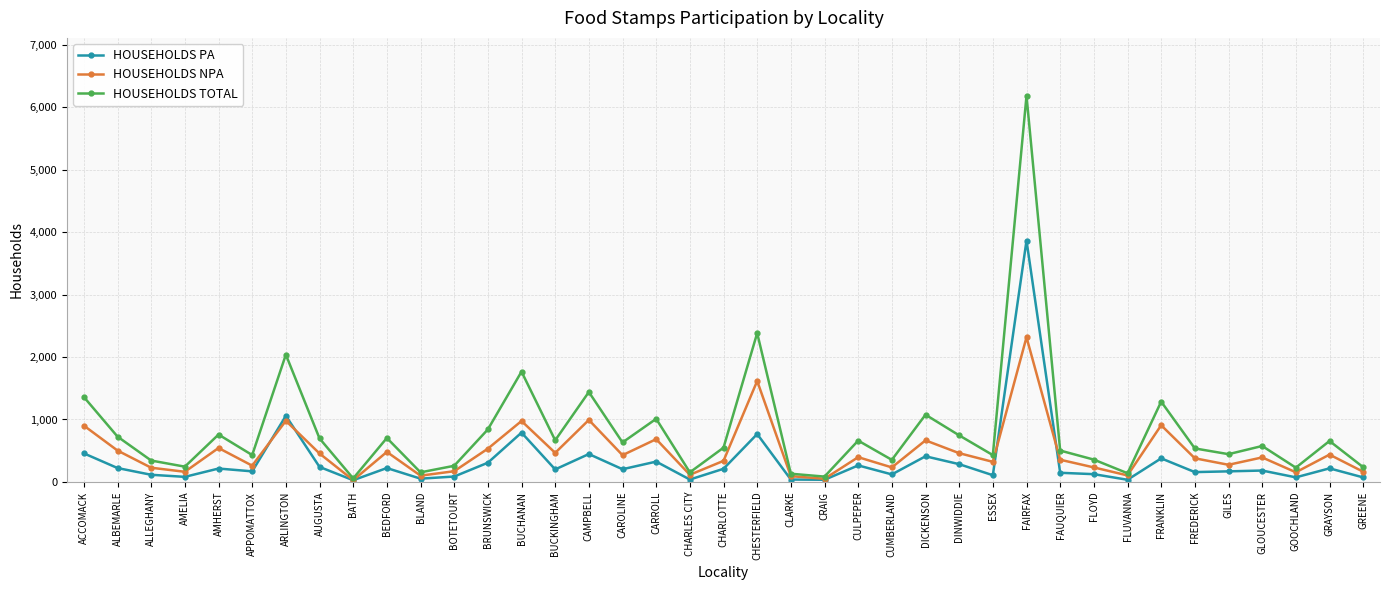

At how many categories does at least one series exceed 6125?

1